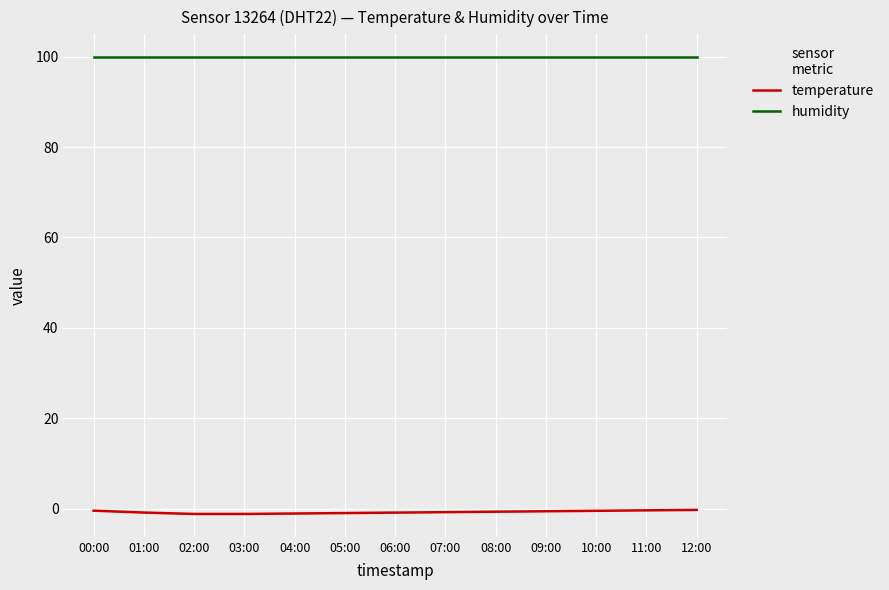

What is the average value of the temperature series?

-0.8